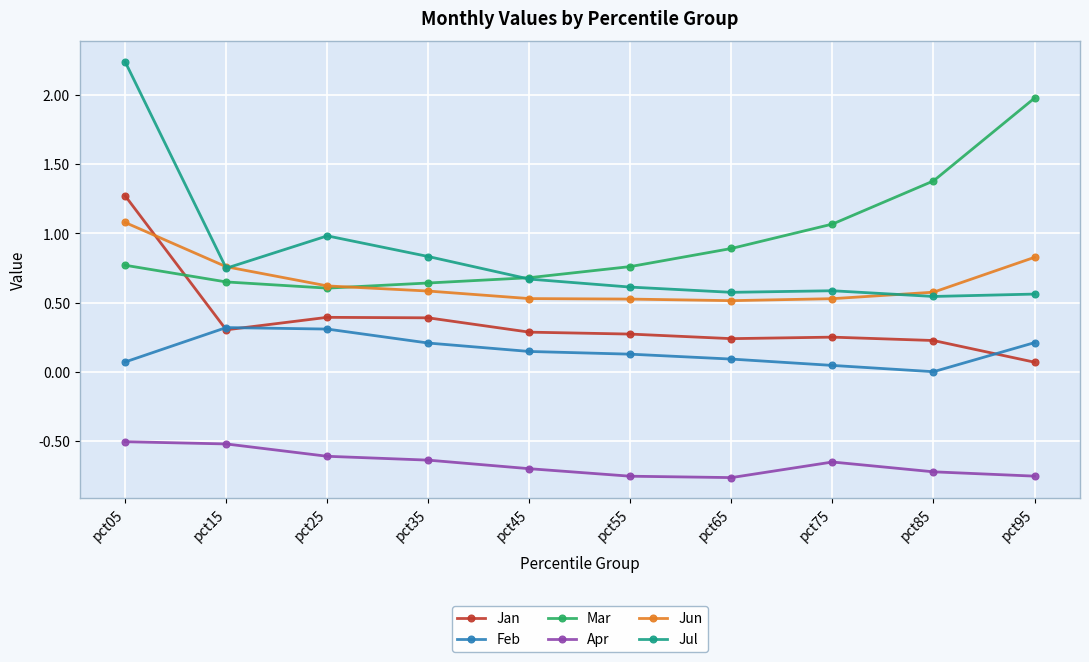

Rank the series at pct05 from highest to lowest value.

Jul, Jan, Jun, Mar, Feb, Apr